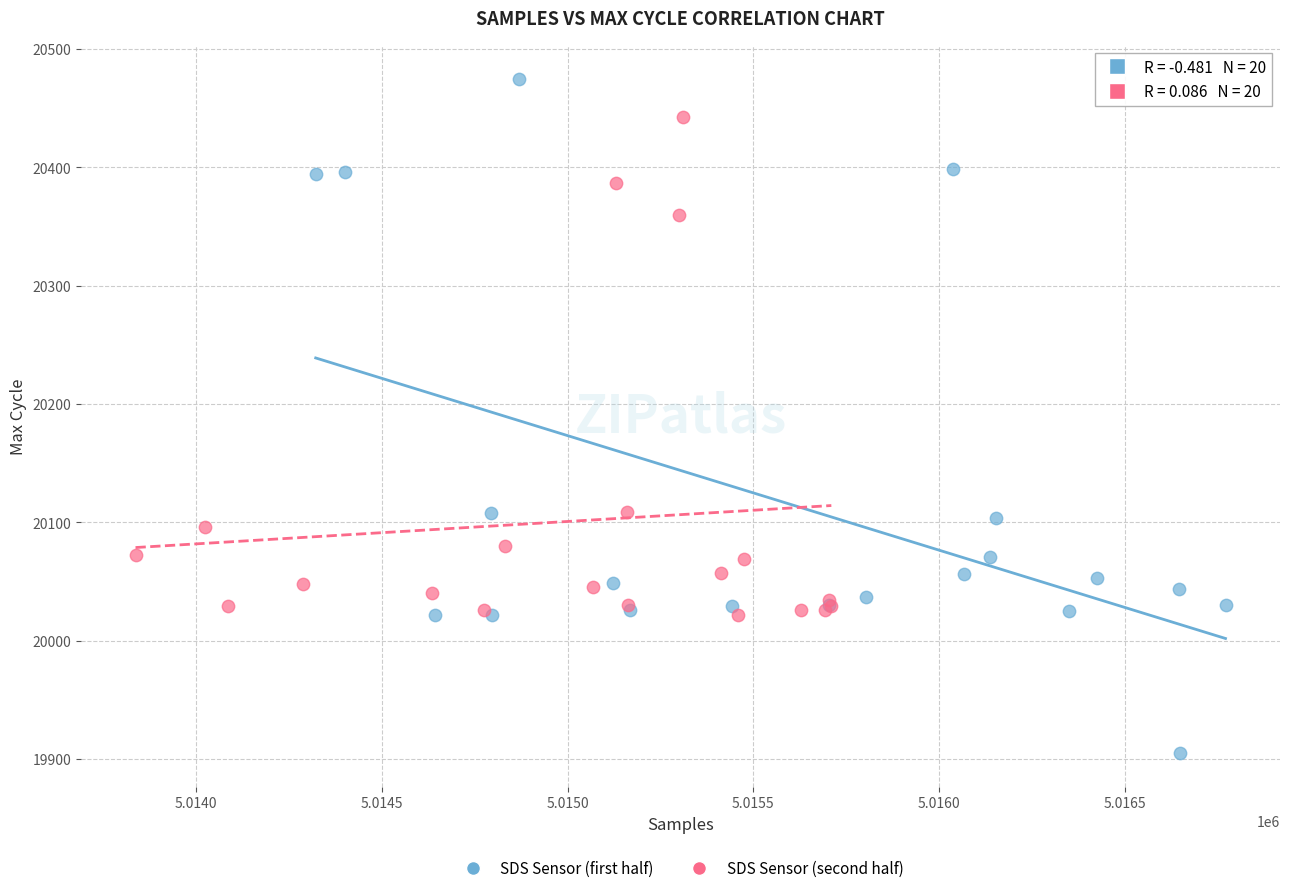

Which series reaches the minimum Y coordinate?

SDS Sensor (first half)